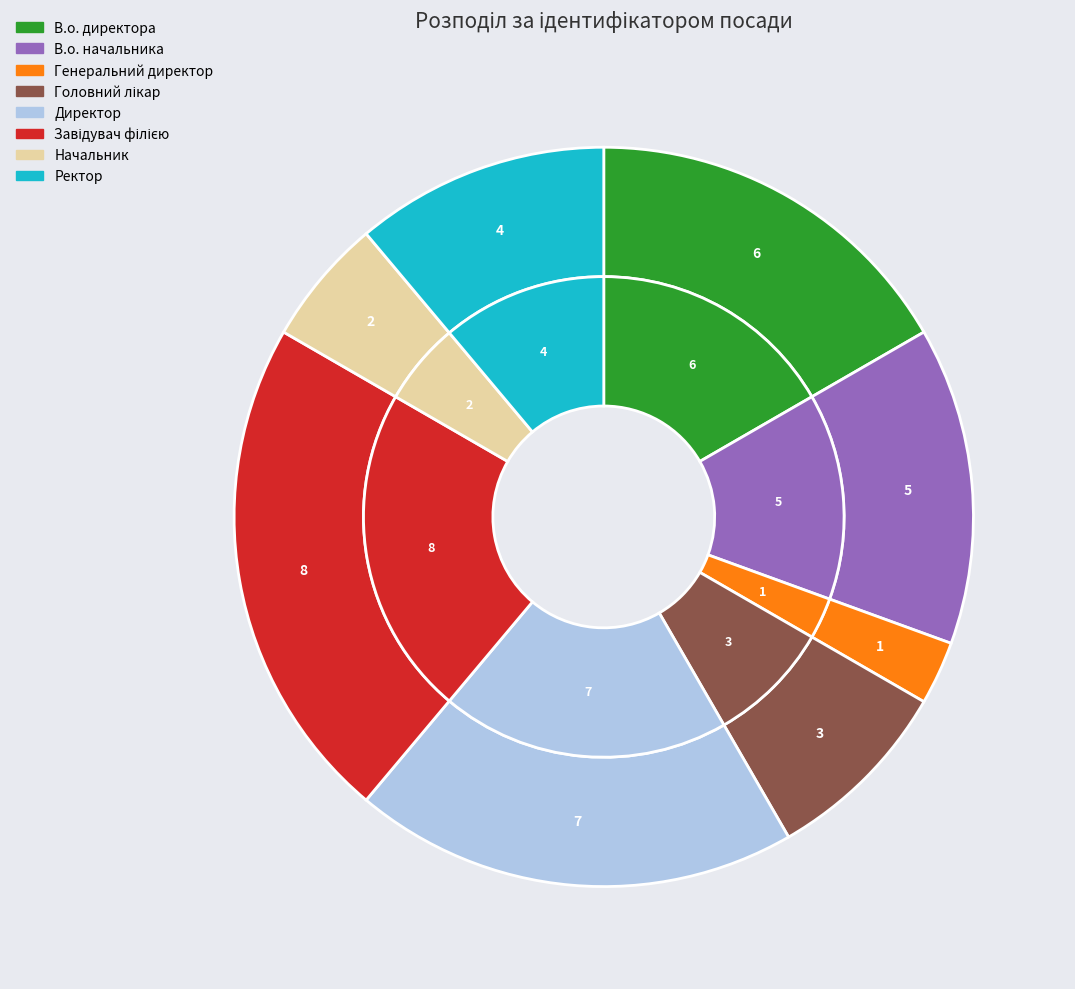

How many segments does this pie chart have?

8